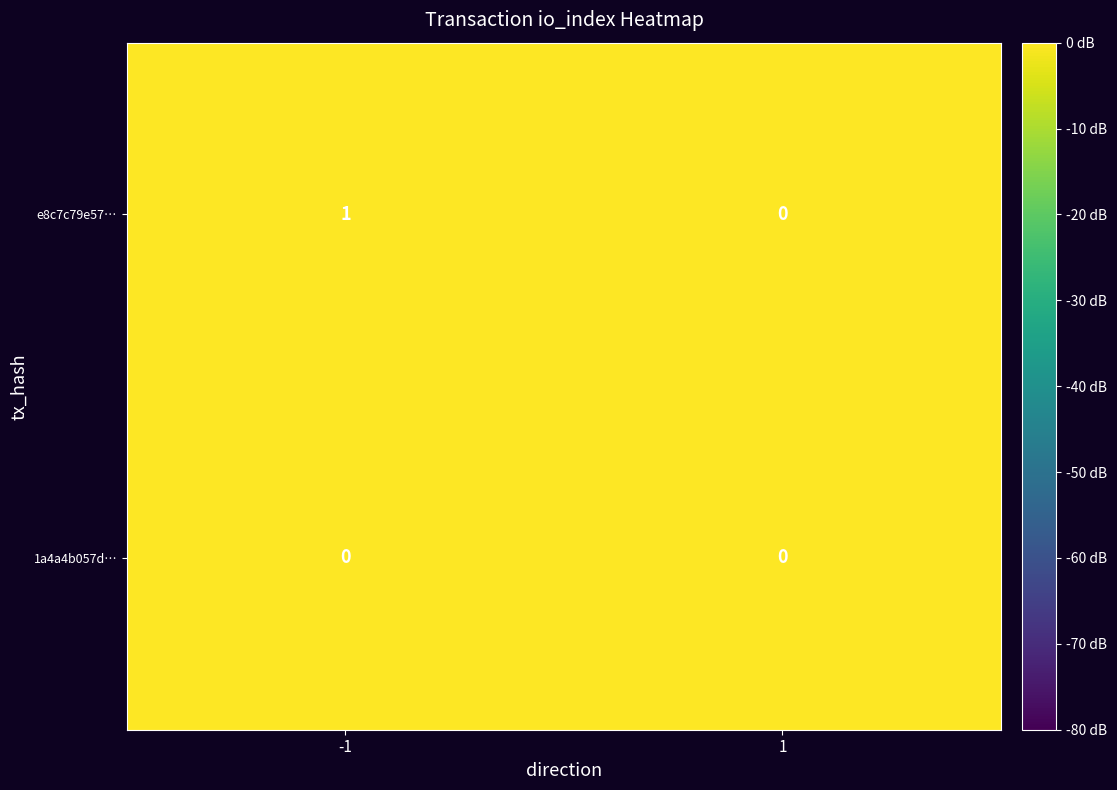

Between -1 and 1, which series saw the biggest shift?

e8c7c79e57…